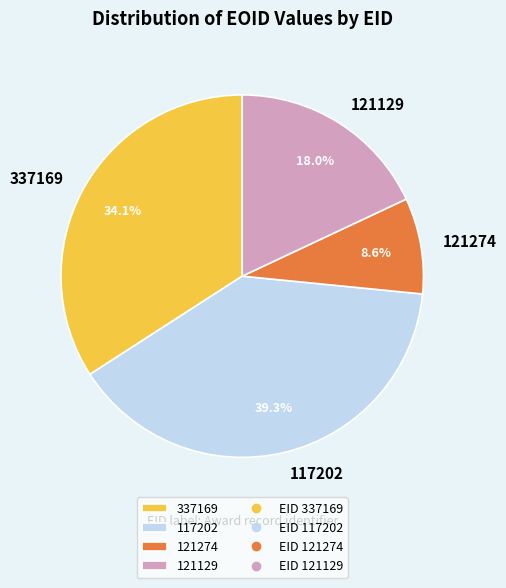

What percentage do 121129 and 337169 together represent?

52.1%